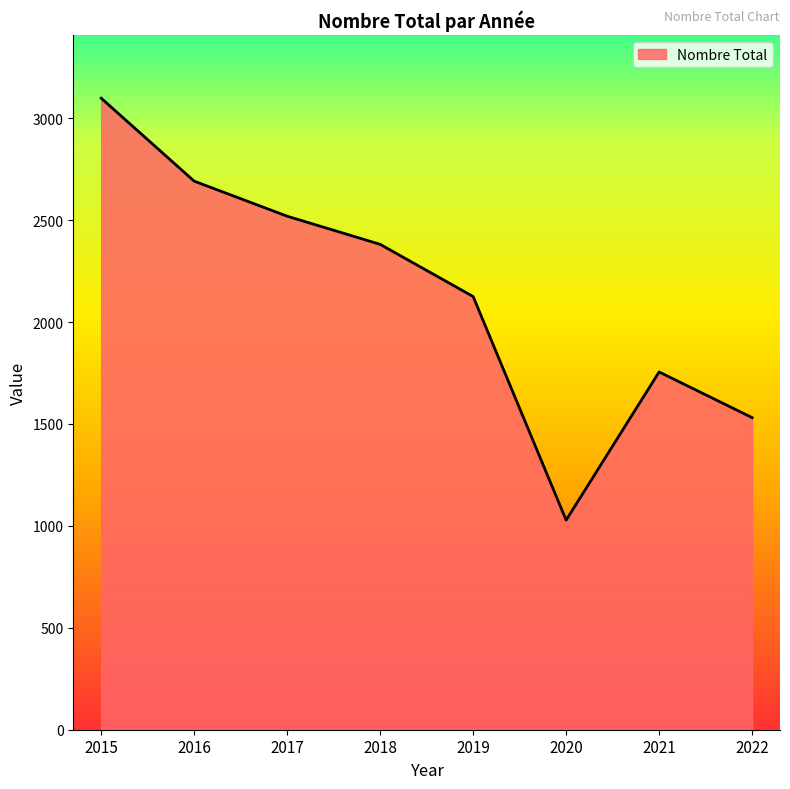

List the labels in order of value, largest first.

2015, 2016, 2017, 2018, 2019, 2021, 2022, 2020